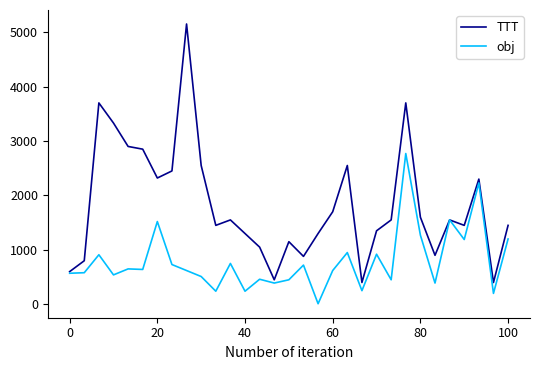

Which series has the widest spread of values?

TTT